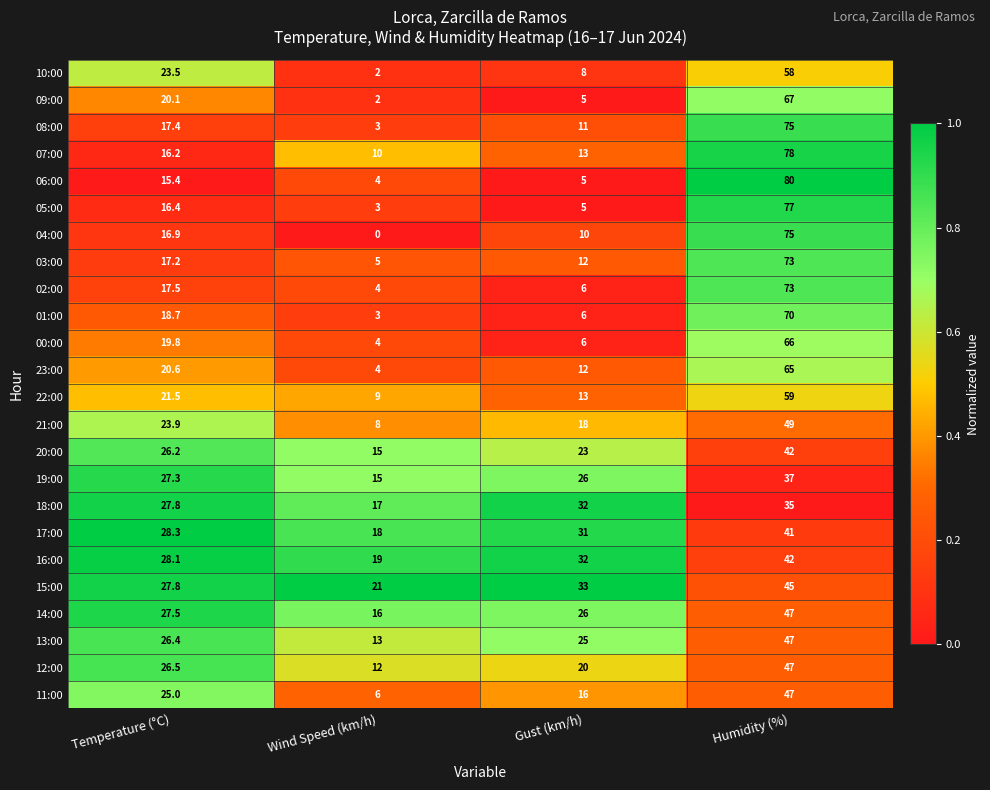

At which category is the sum across all series the highest?

Humidity (%)